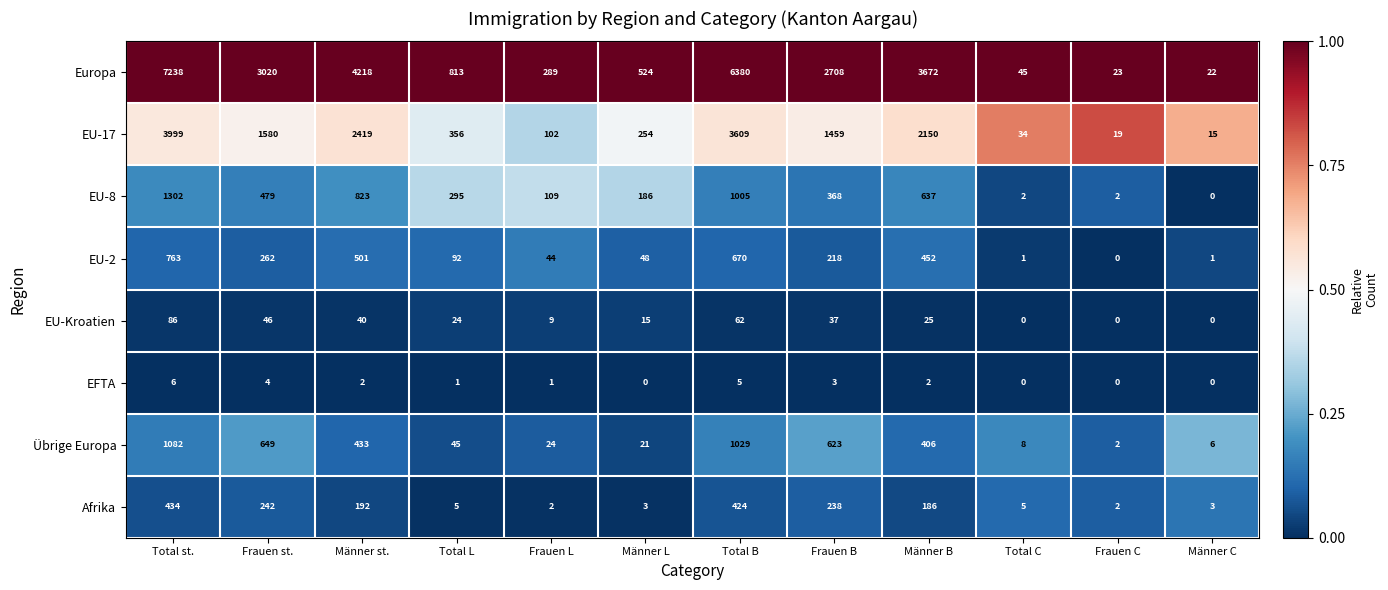

List the series in order of their peak value, highest first.

Europa, EU-17, EU-8, Übrige Europa, EU-2, Afrika, EU-Kroatien, EFTA